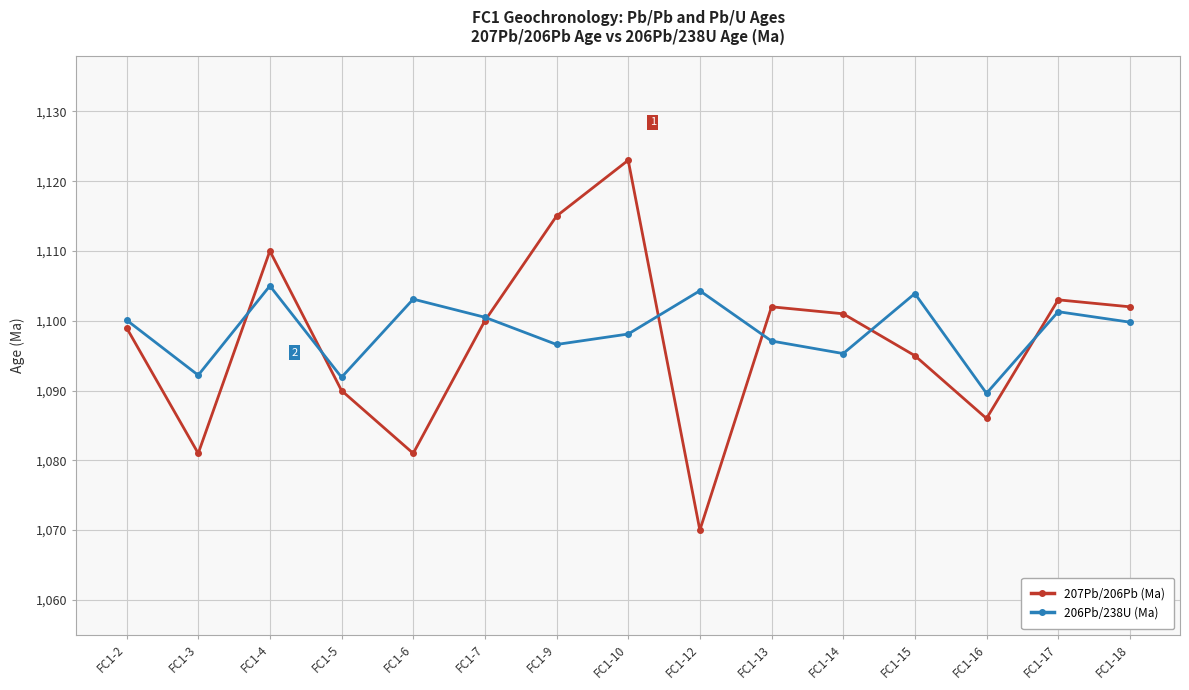

What is the lowest value of the 207Pb/206Pb (Ma) series?

1070.0